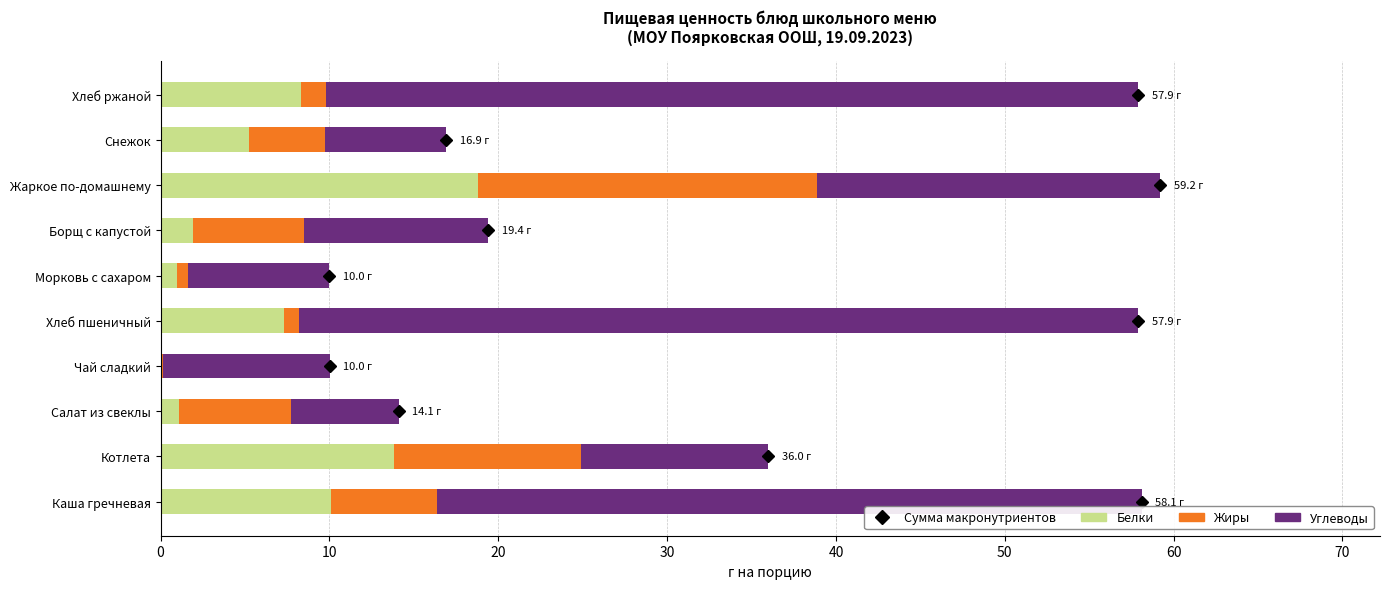

What is the total value across all series at Борщ с капустой?

19.4